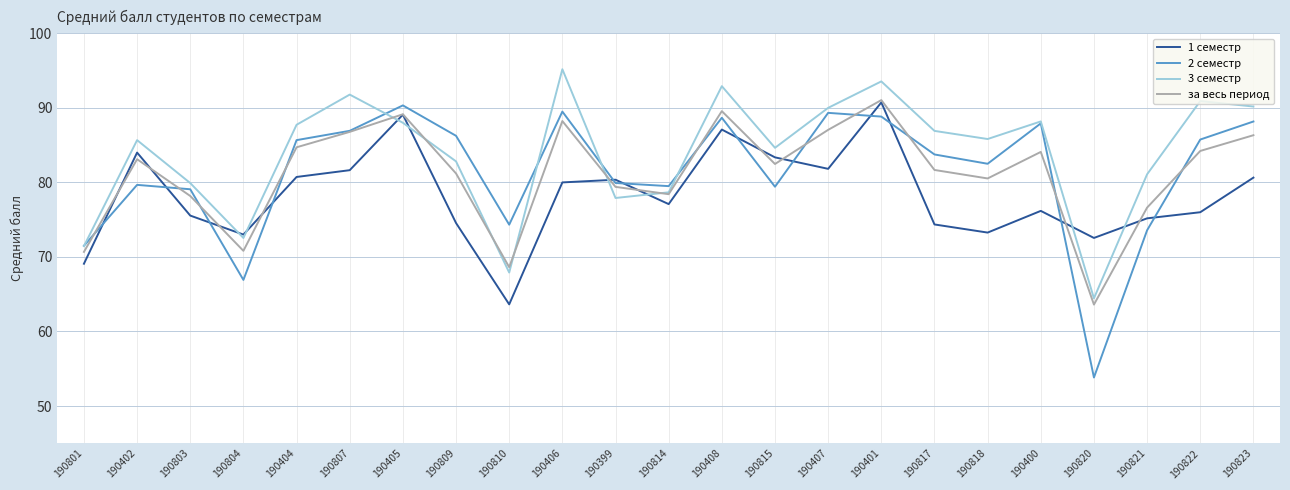

How many interior local valleys does the 3 семестр series have?

6